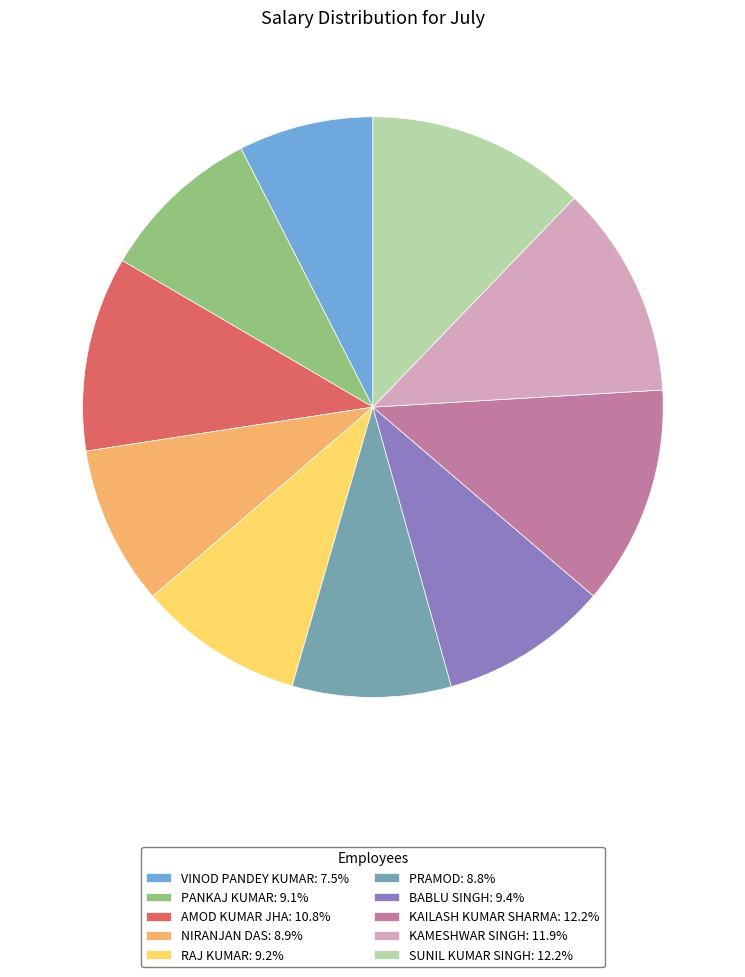

Is the sum of VINOD PANDEY KUMAR: 7.5% and KAMESHWAR SINGH: 11.9% greater than half?

No